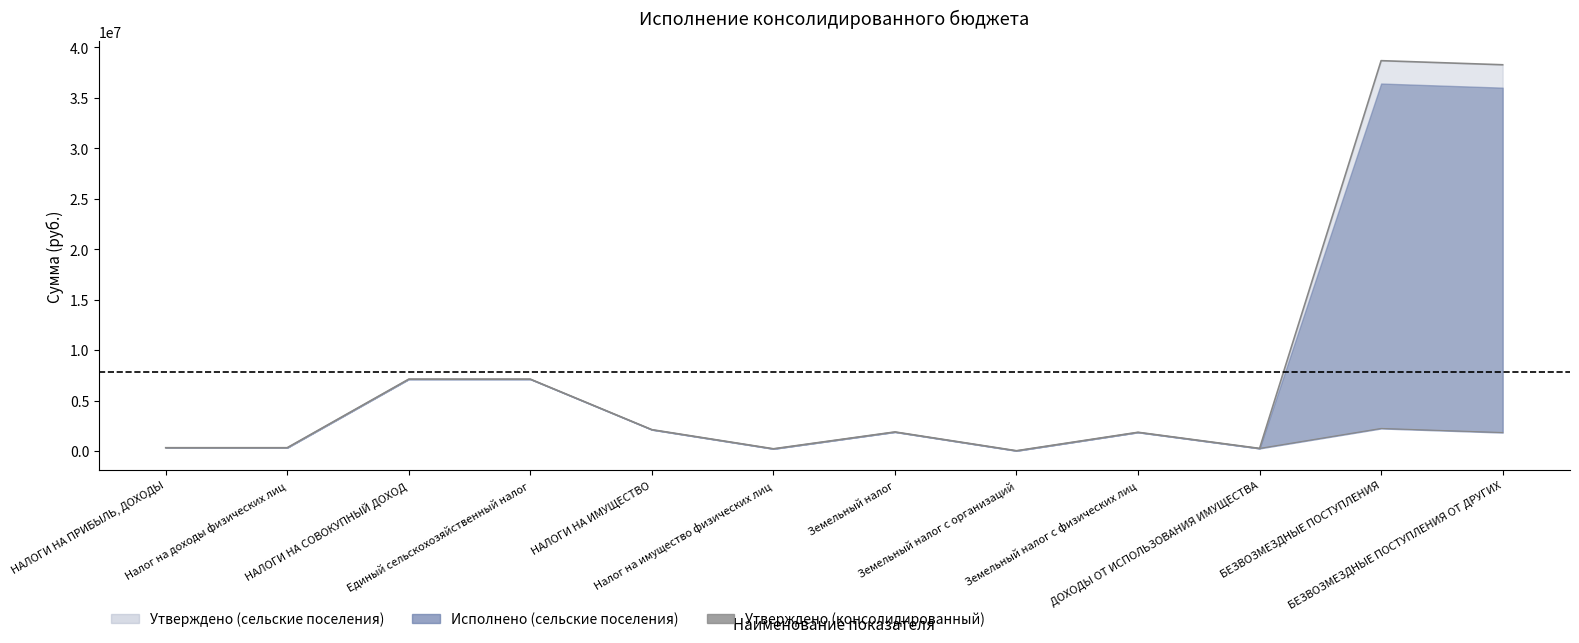

Which has a higher value, Единый сельскохозяйственный налог or Земельный налог с физических лиц?

Единый сельскохозяйственный налог